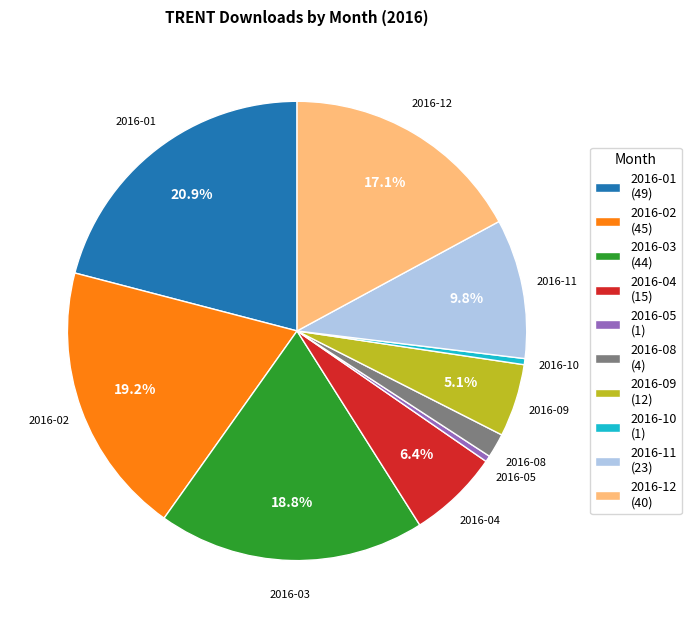

Is there any slice that represents more than half of the pie?

No